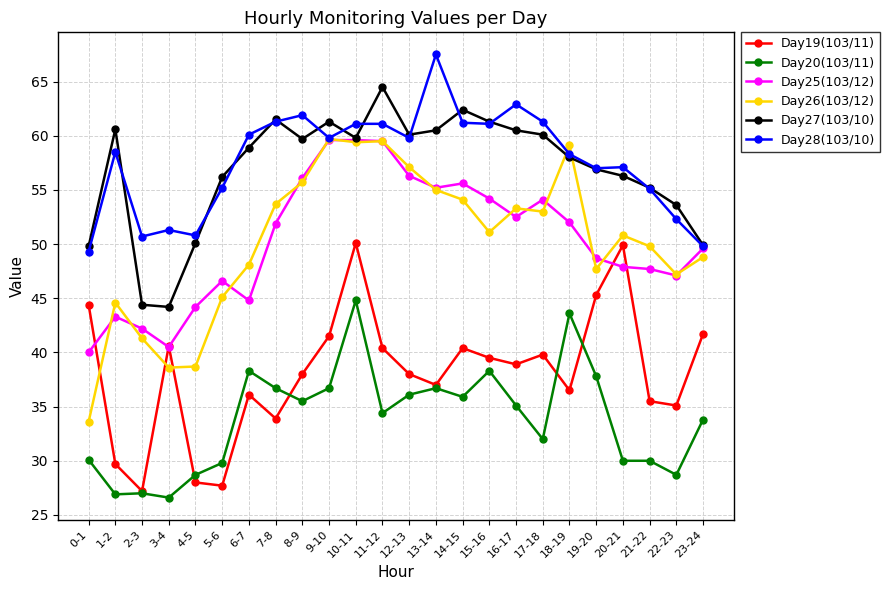

True or false: Day26(103/12) and Day19(103/11) cross at least once.

True